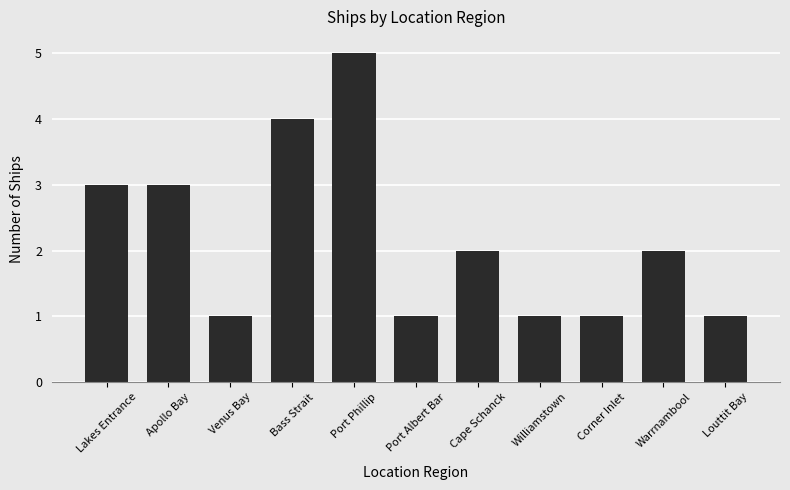

What is the ratio of the value at Venus Bay to the value at Corner Inlet?

1.0